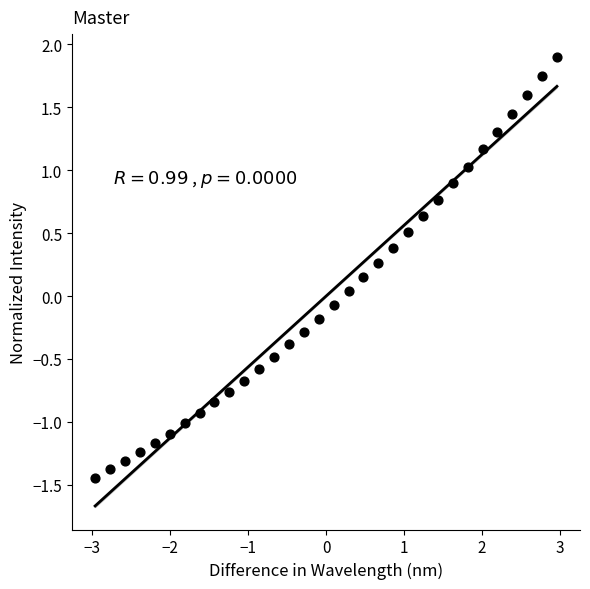

What is the range of X values (max minus min)?

5.9